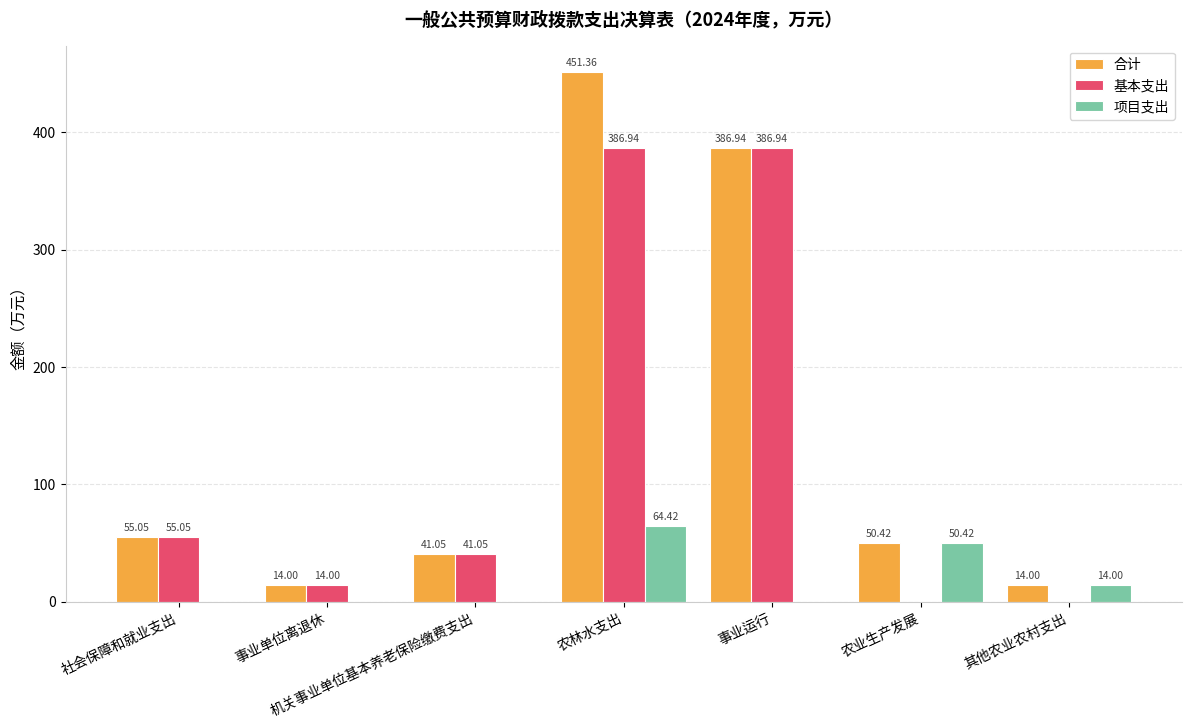

Which series has the largest total across all categories?

合计